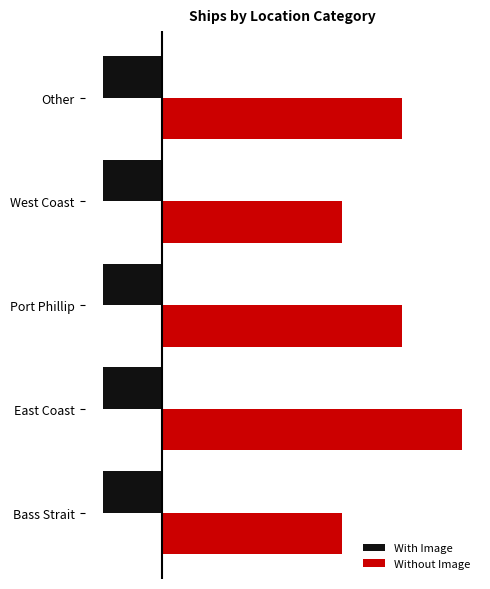

What are all the series names shown in the legend?

With Image, Without Image